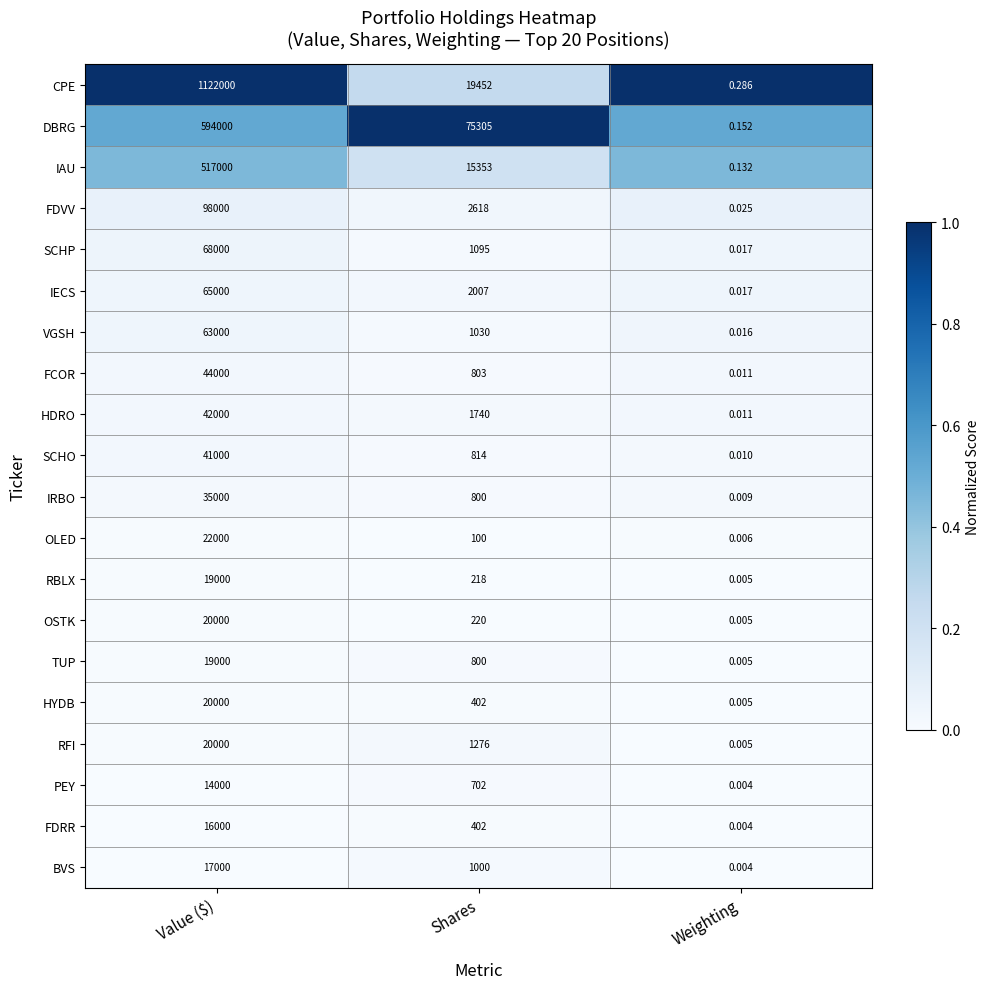

At which label does RBLX reach its peak?

Value ($)